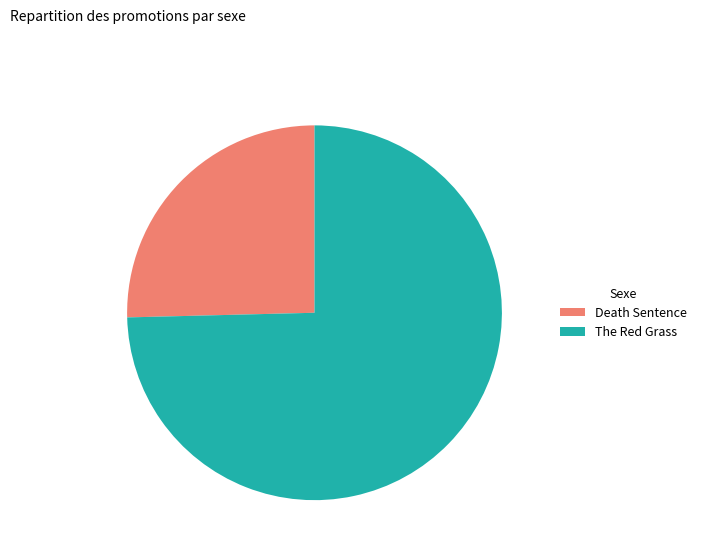

Is there a majority slice in this chart?

Yes